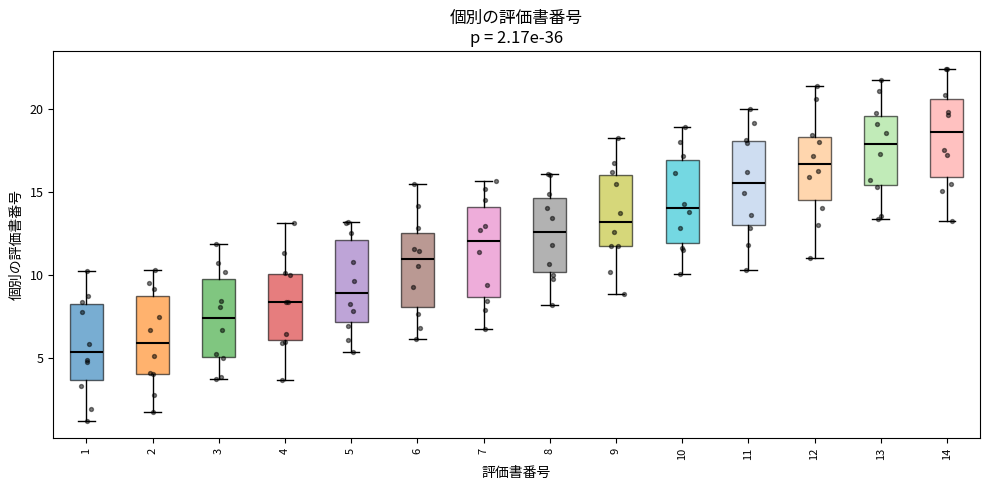

Which box's median line is the lowest?

1